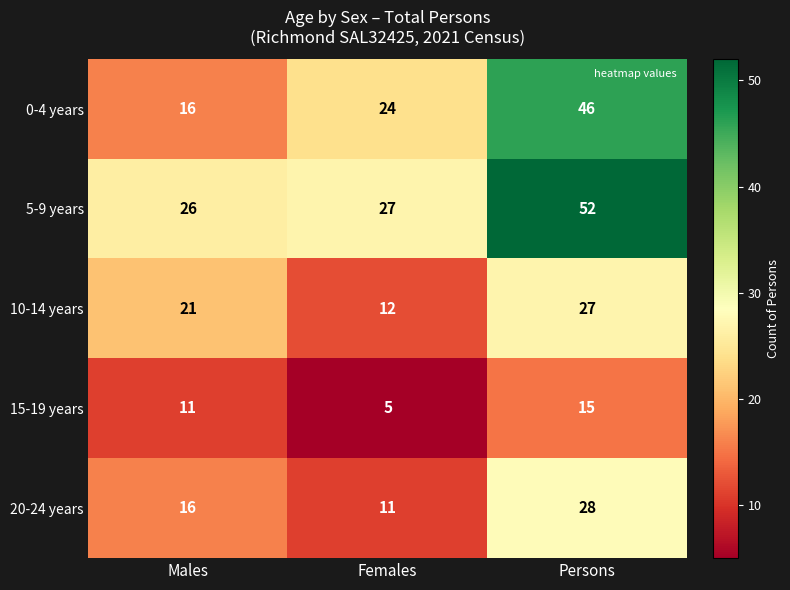

Reading left to right, what are all the values shown in this chart?

0-4 years: Males=16	Females=24	Persons=46
5-9 years: Males=26	Females=27	Persons=52
10-14 years: Males=21	Females=12	Persons=27
15-19 years: Males=11	Females=5	Persons=15
20-24 years: Males=16	Females=11	Persons=28